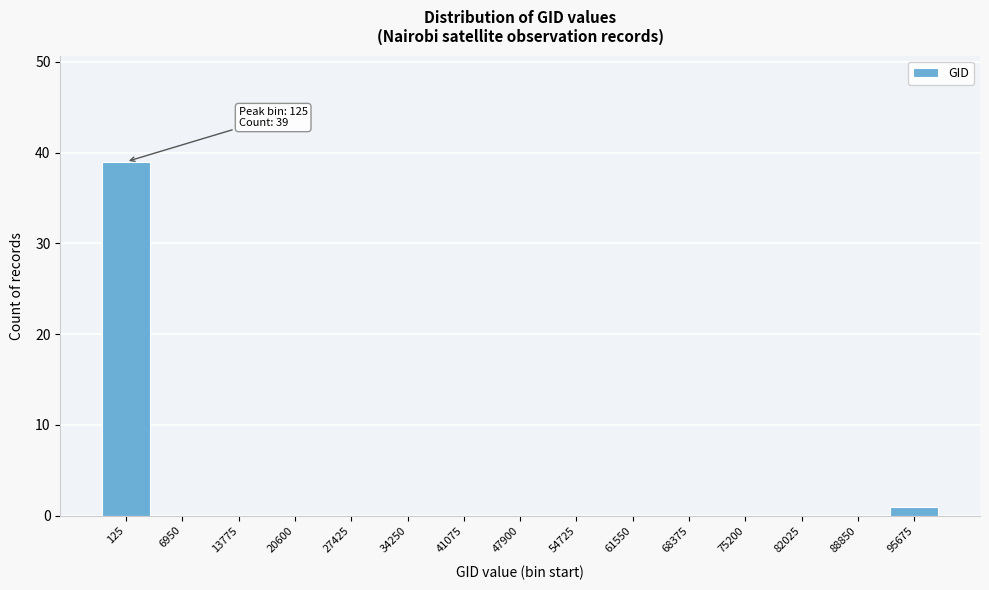

Reading right to left, extract all data points from this chart.

95675=1	88850=0	82025=0	75200=0	68375=0	61550=0	54725=0	47900=0	41075=0	34250=0	27425=0	20600=0	13775=0	6950=0	125=39